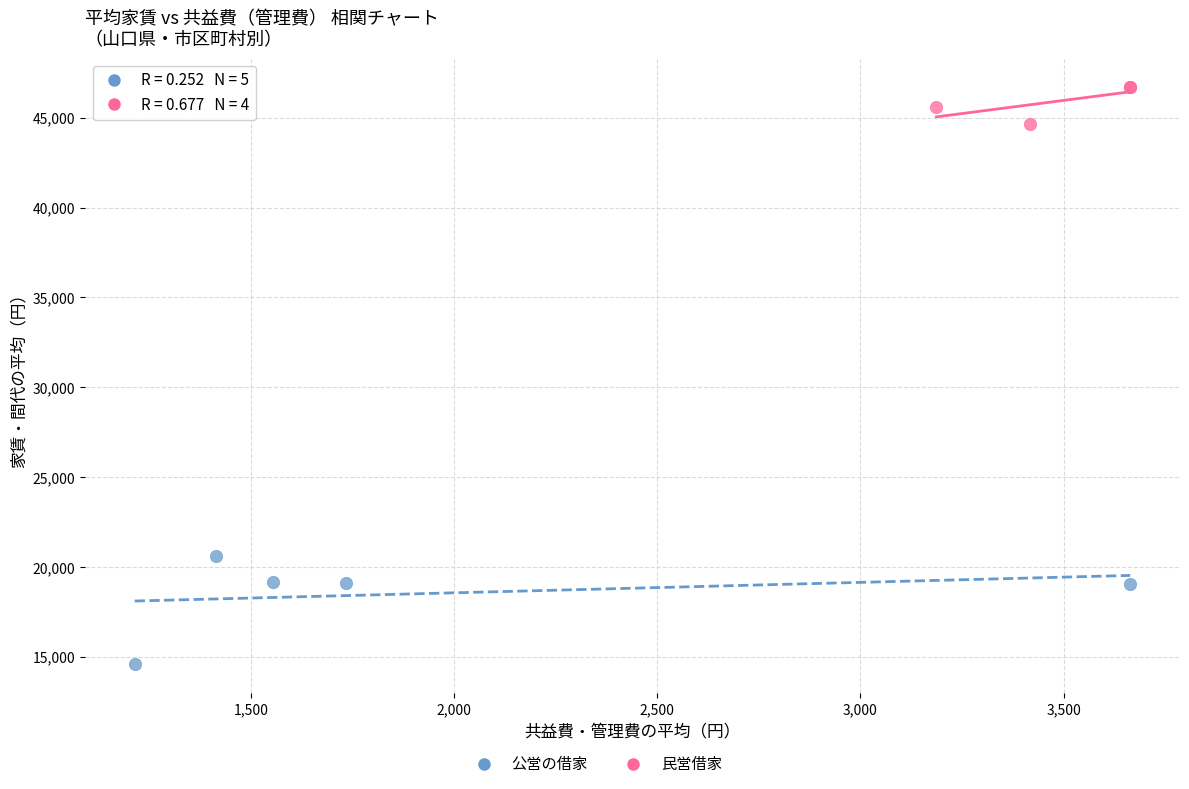

Which series reaches the minimum Y coordinate?

公営の借家